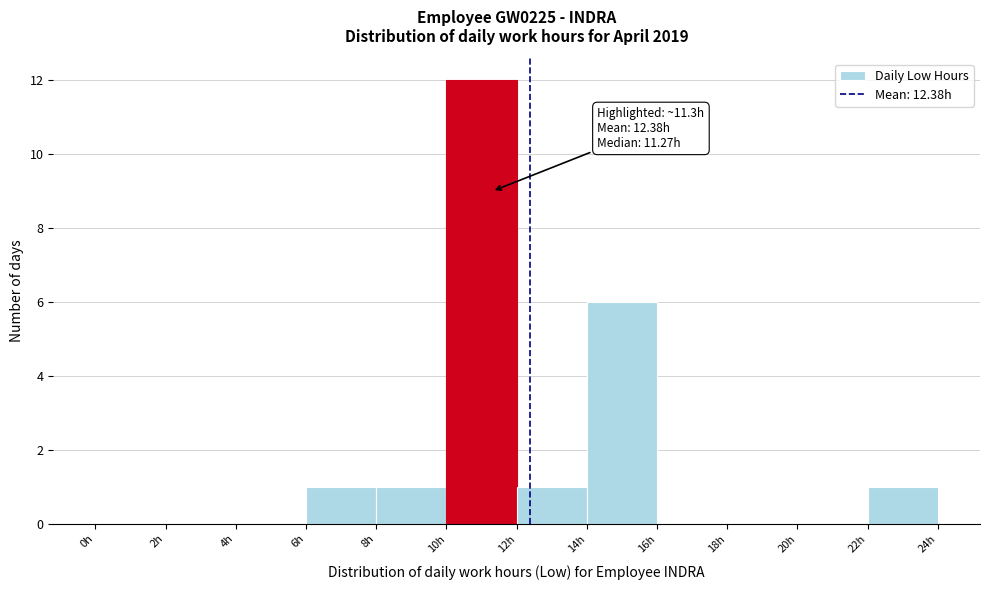

Which range on the x-axis has the tallest bar?

10 to 12